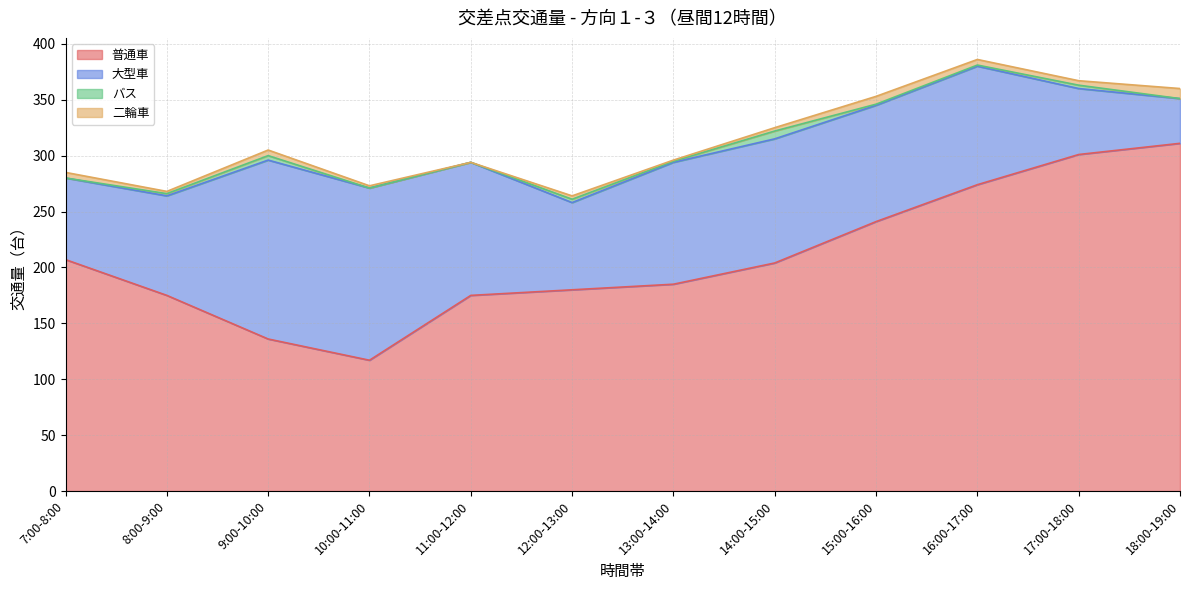

Rank the series by their maximum value, from highest to lowest.

普通車, 大型車, 二輪車, バス